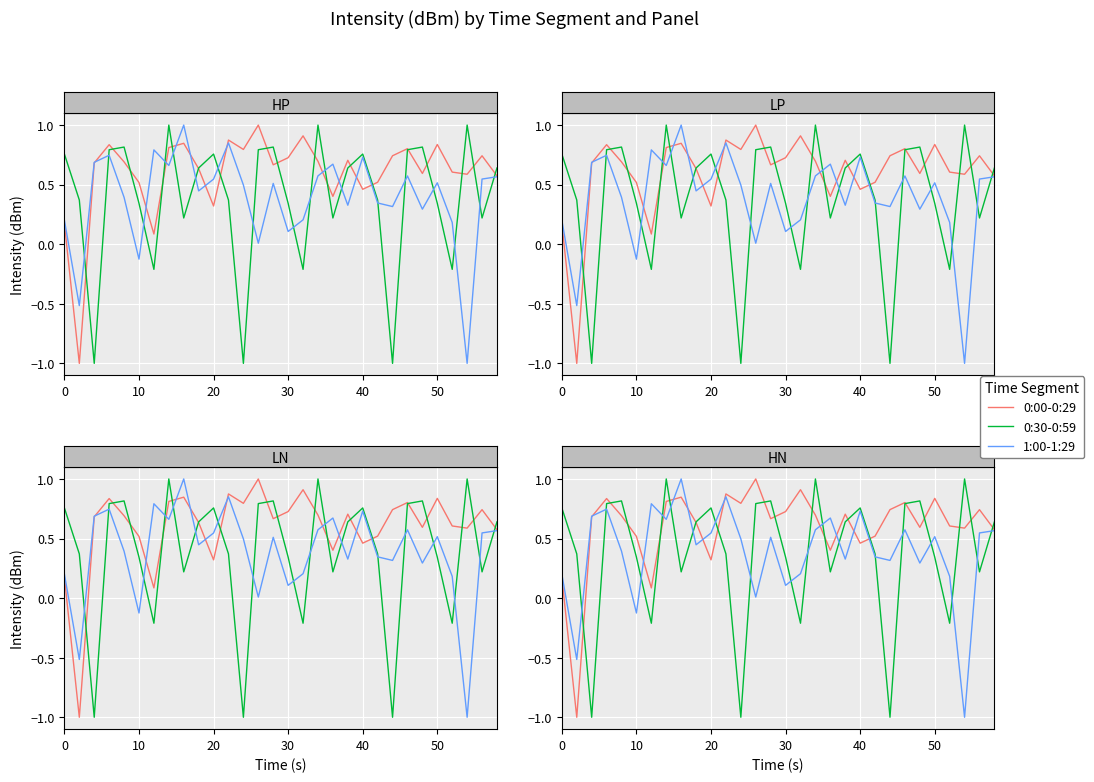

What is the value of the 1:00-1:29 point at the 4th from the left?

0.7